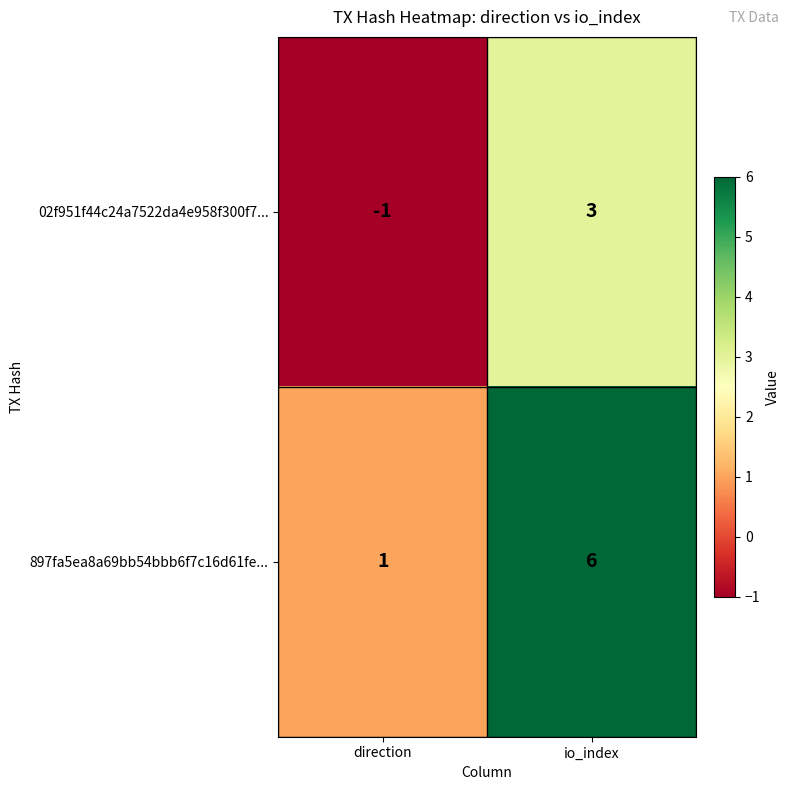

What is the spread (max minus min) of values at io_index?

3